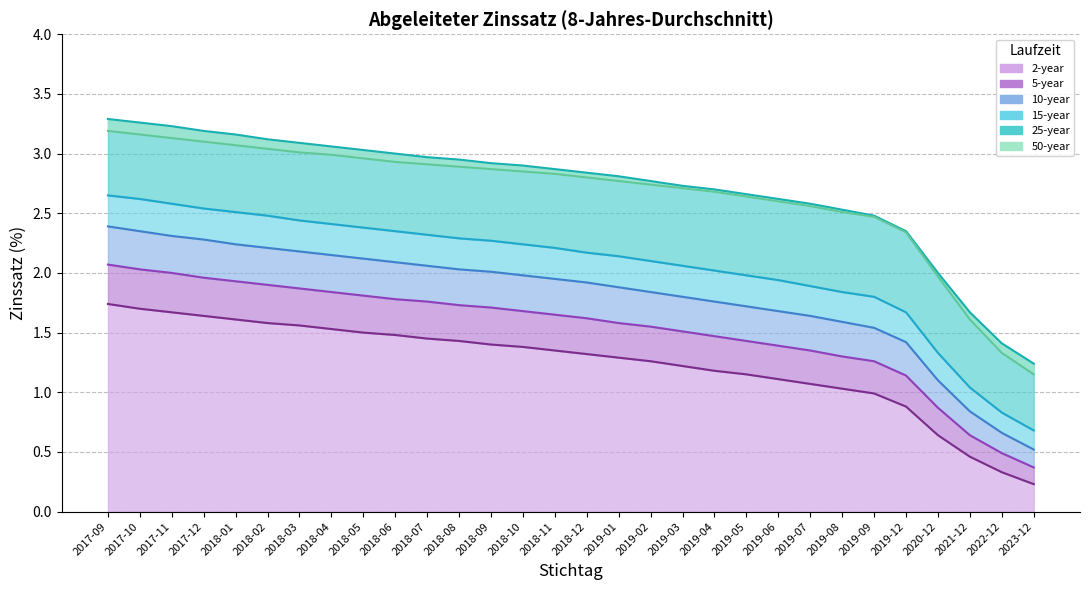

What is the label of the 11th point from the right?

2019-04